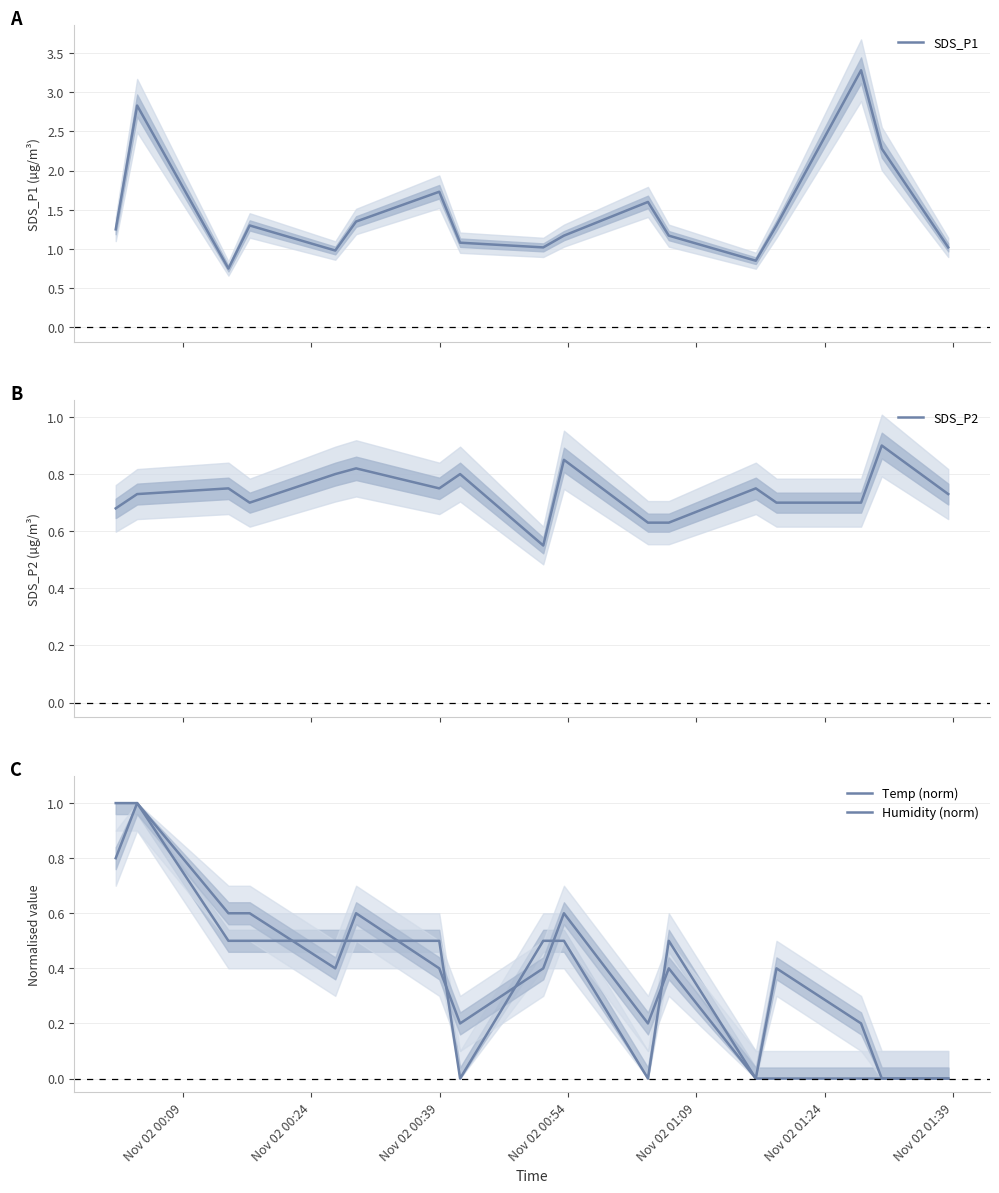

In Humidity (norm), how many points are higher than both neighbors (excluding endpoints)?

5